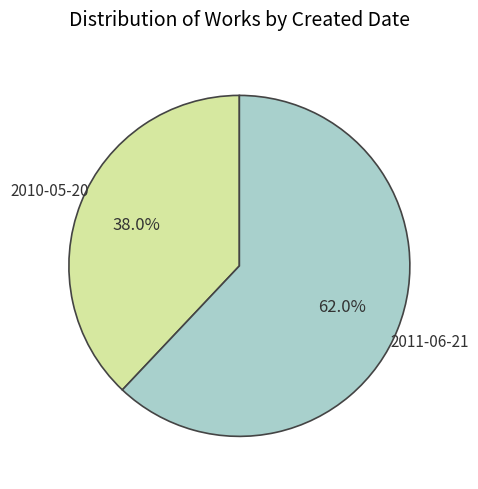

Count the number of slices in the pie.

2